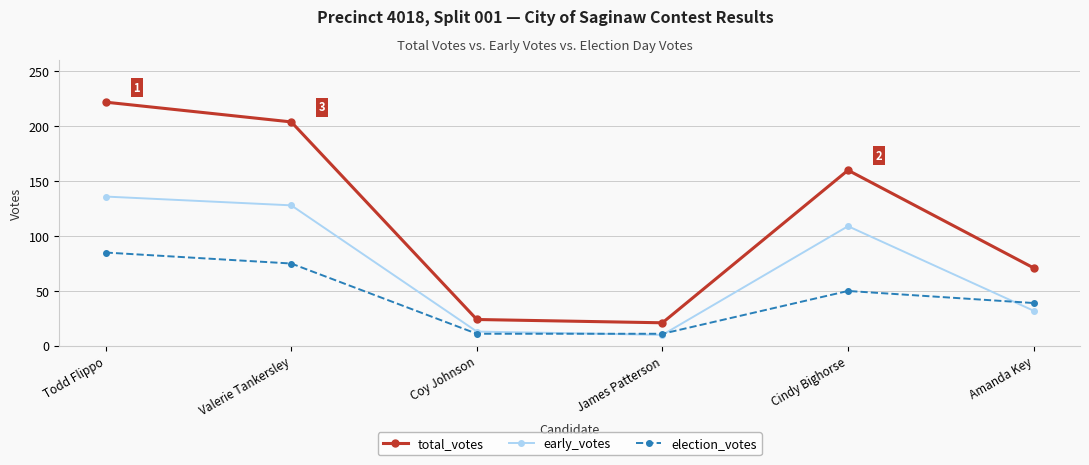

What is the label of the 6th point from the left?

Amanda Key